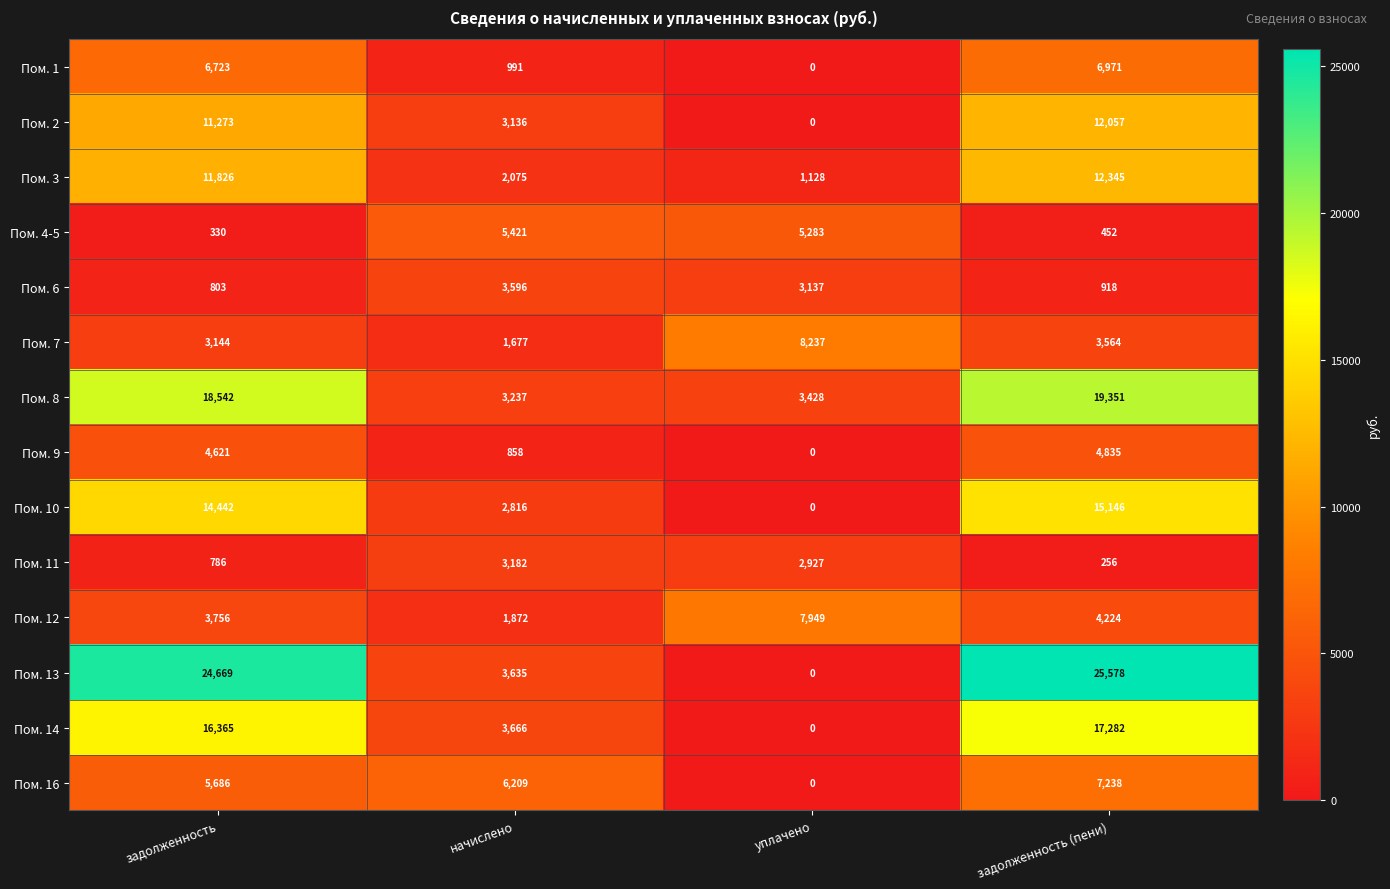

What is the difference between the second highest and second lowest values in the Пом. 11 series?

2141